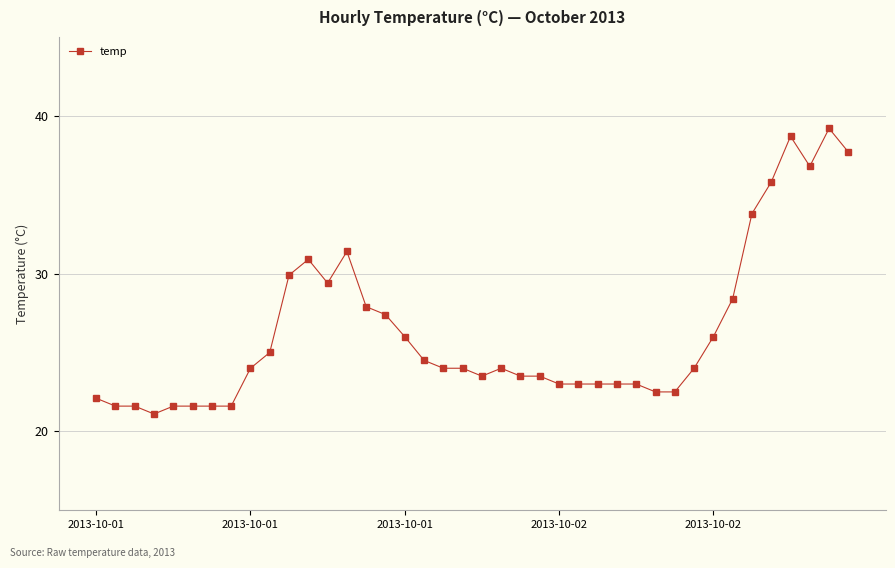

What is the maximum value shown in the chart?

39.2